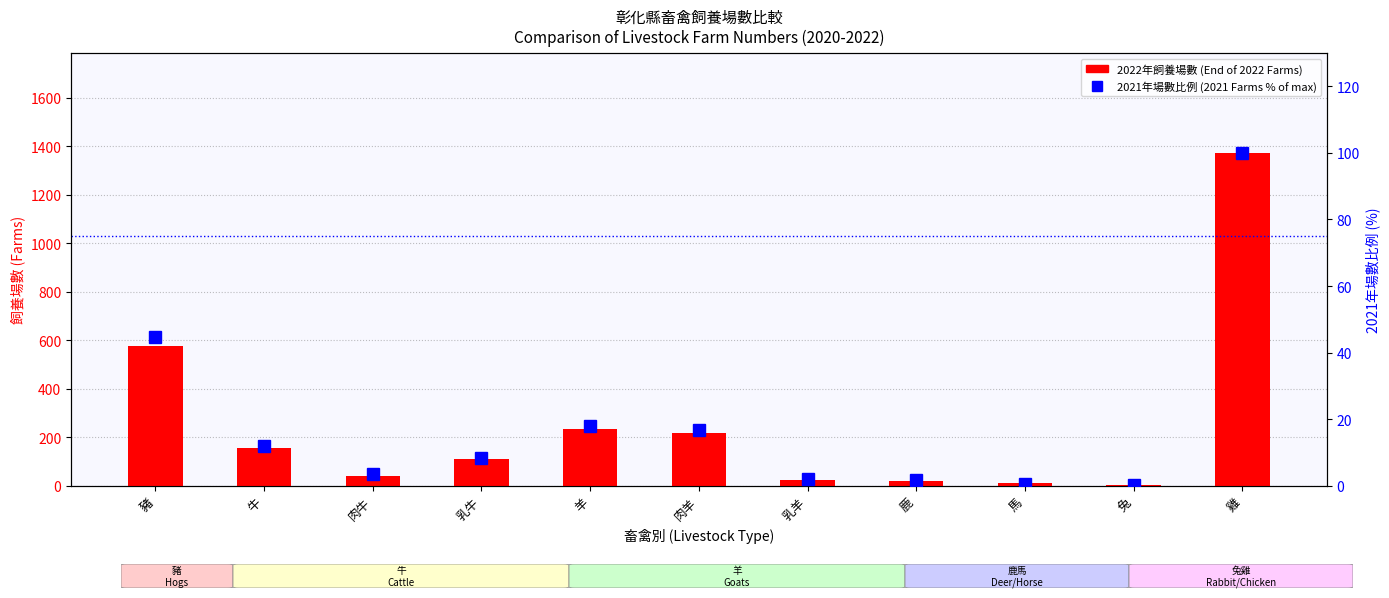

List the labels in order of 2021 farms (% of max) value, largest first.

雞, 豬, 羊, 肉羊, 牛, 乳牛, 肉牛, 乳羊, 鹿, 馬, 兔